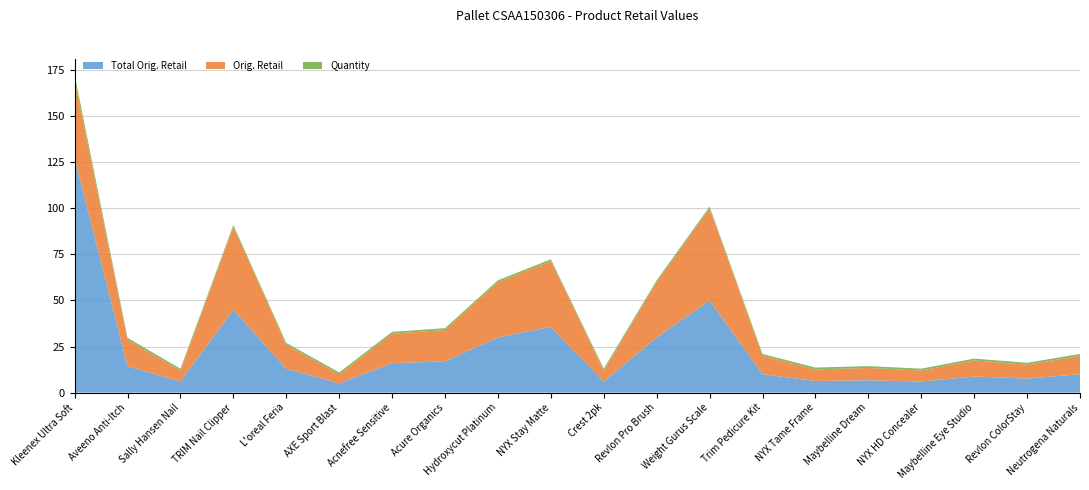

Reading left to right, what are all the values shown in this chart?

Total Orig. Retail: Kleenex Ultra Soft=127.2	Aveeno Anti-Itch=14.4	Sally Hansen Nail=6.0	TRIM Nail Clipper=45.0	L'oreal Feria=13.0	AXE Sport Blast=5.0	Acnefree Sensitive=16.0	Acure Organics=17.0	Hydroxycut Platinum=30.0	NYX Stay Matte=35.7	Crest 2pk=6.0	Revlon Pro Brush=30.0	Weight Gurus Scale=50.0	Trim Pedicure Kit=10.0	NYX Tame Frame=6.3	Maybelline Dream=6.7	NYX HD Concealer=6.0	Maybelline Eye Studio=8.7	Revlon ColorStay=7.6	Neutrogena Naturals=10.0
Orig. Retail: Kleenex Ultra Soft=42.4	Aveeno Anti-Itch=14.4	Sally Hansen Nail=6.0	TRIM Nail Clipper=45.0	L'oreal Feria=13.0	AXE Sport Blast=5.0	Acnefree Sensitive=16.0	Acure Organics=17.0	Hydroxycut Platinum=30.0	NYX Stay Matte=35.7	Crest 2pk=6.0	Revlon Pro Brush=30.0	Weight Gurus Scale=50.0	Trim Pedicure Kit=10.0	NYX Tame Frame=6.3	Maybelline Dream=6.7	NYX HD Concealer=6.0	Maybelline Eye Studio=8.7	Revlon ColorStay=7.6	Neutrogena Naturals=10.0
Quantity: Kleenex Ultra Soft=3.0	Aveeno Anti-Itch=1.0	Sally Hansen Nail=1.0	TRIM Nail Clipper=1.0	L'oreal Feria=1.0	AXE Sport Blast=1.0	Acnefree Sensitive=1.0	Acure Organics=1.0	Hydroxycut Platinum=1.0	NYX Stay Matte=1.0	Crest 2pk=1.0	Revlon Pro Brush=1.0	Weight Gurus Scale=1.0	Trim Pedicure Kit=1.0	NYX Tame Frame=1.0	Maybelline Dream=1.0	NYX HD Concealer=1.0	Maybelline Eye Studio=1.0	Revlon ColorStay=1.0	Neutrogena Naturals=1.0